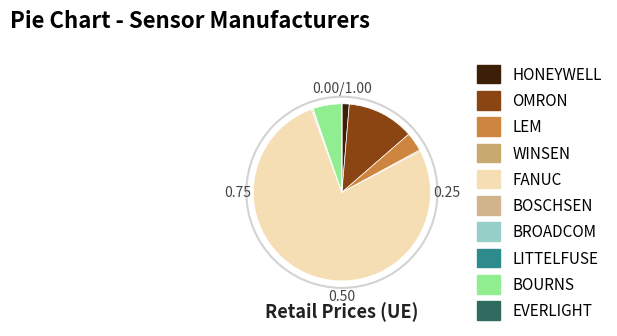

What percentage is NOT represented by LITTELFUSE?

99.9%